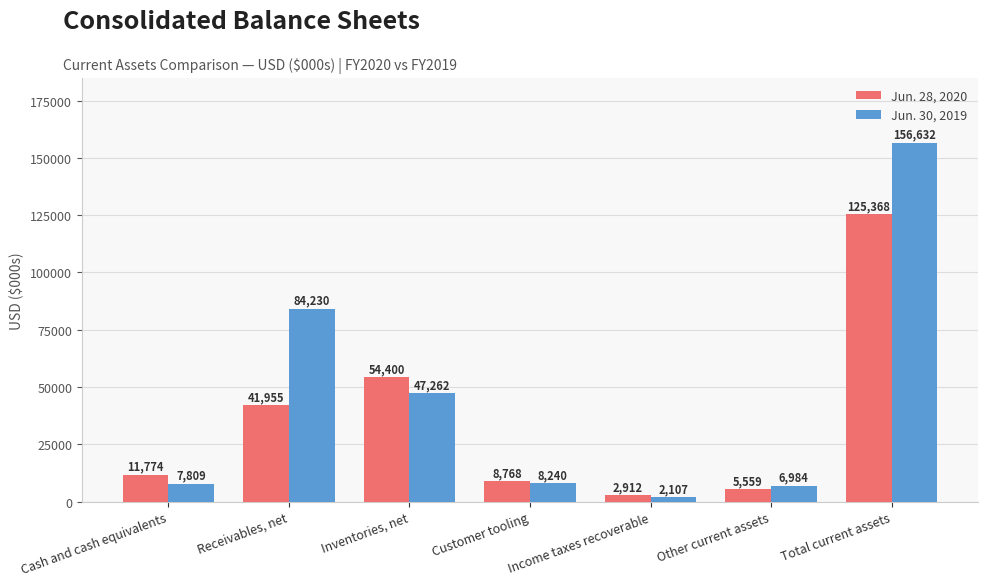

The Jun. 28, 2020 series shows 33385 at Inventories, net. True or false?

False